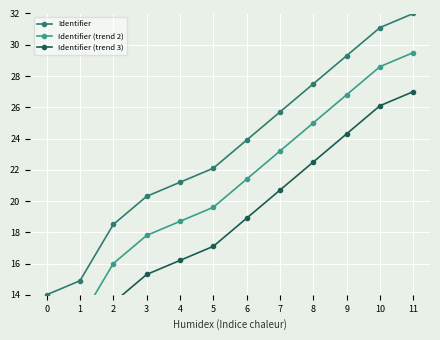

What is the average value of the Identifier series?

23.4